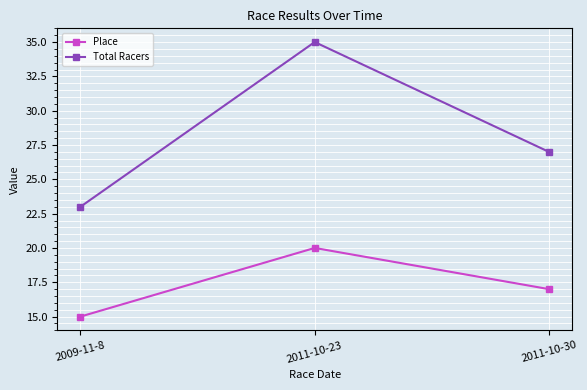

Reading left to right, transcribe all the data shown in this chart.

Place: 2009-11-8=15	2011-10-23=20	2011-10-30=17
Total Racers: 2009-11-8=23	2011-10-23=35	2011-10-30=27